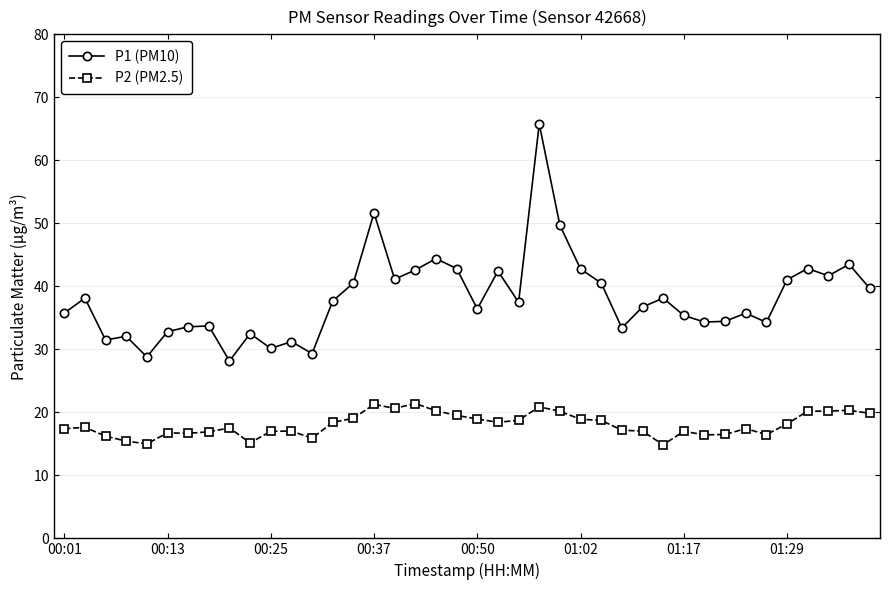

True or false: P1 (PM10) and P2 (PM2.5) intersect in this chart.

False